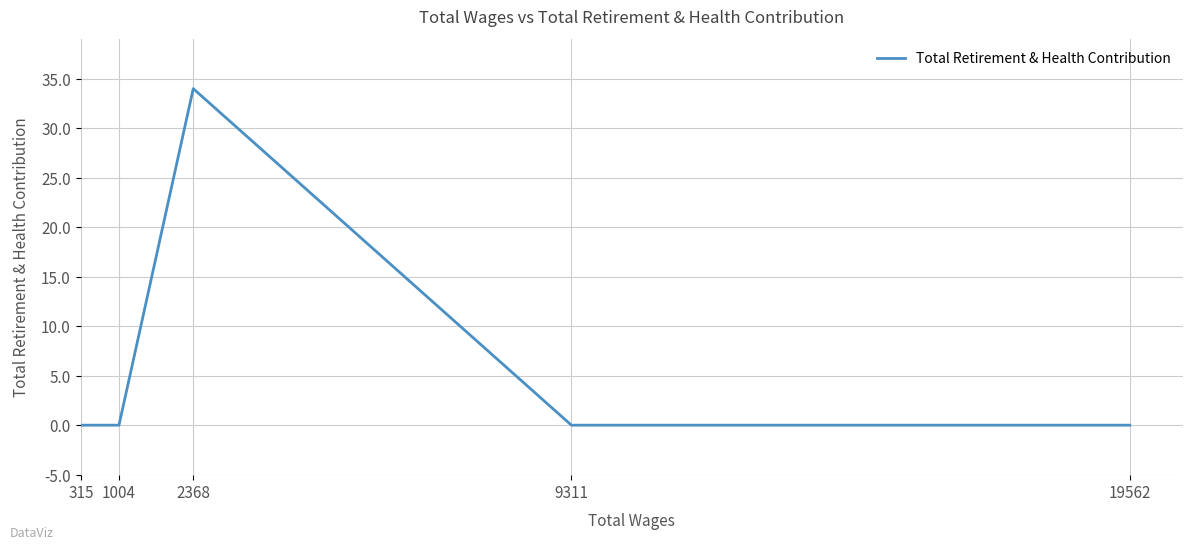

Between 1004 and 315, which is larger?

1004